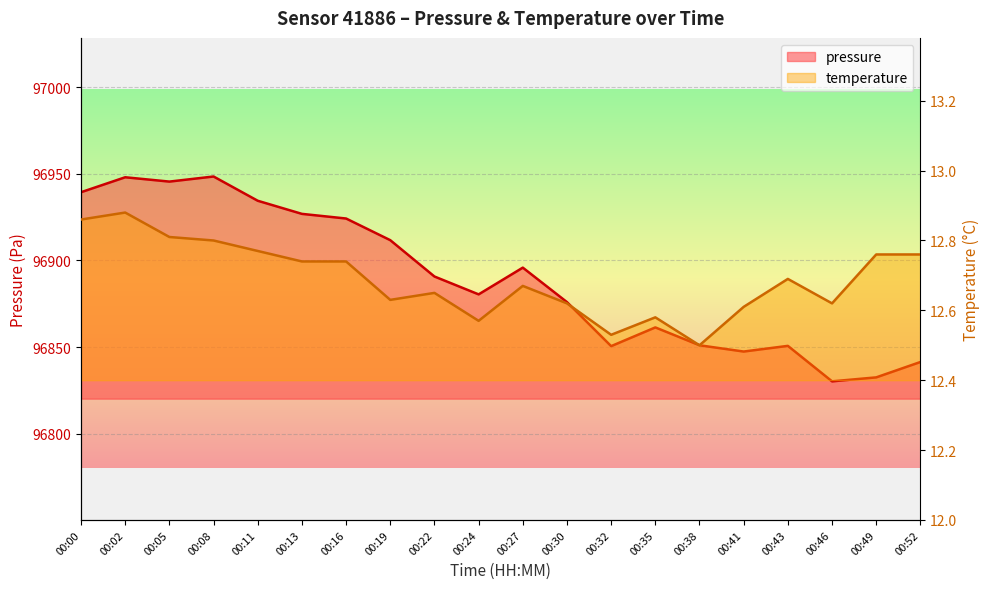

What is the value of the pressure point at the 5th from the left?

96934.4